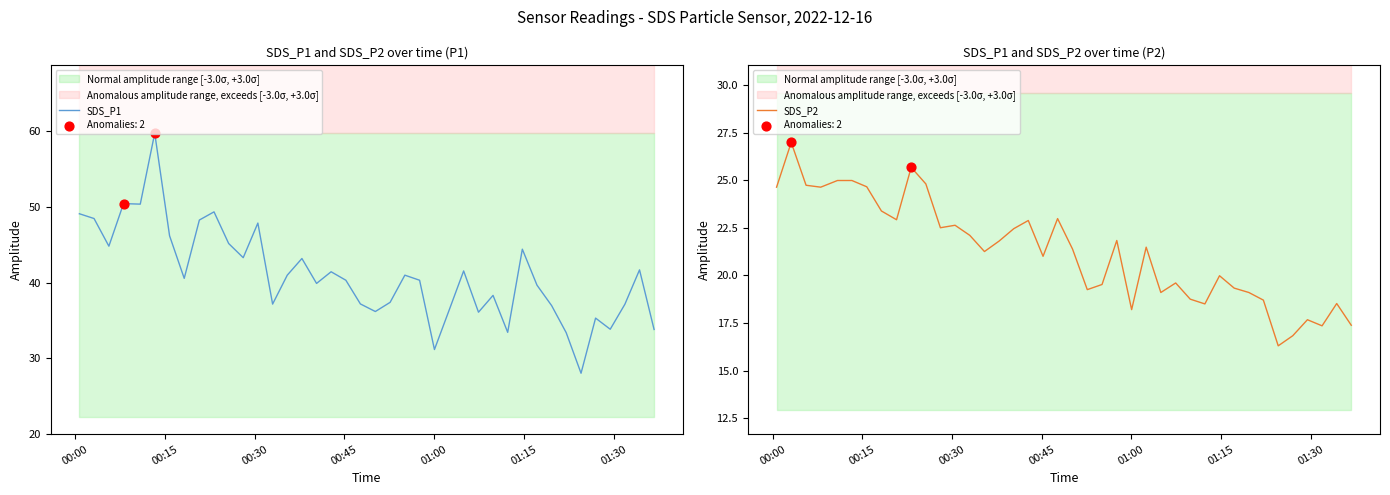

At how many categories does at least one series exceed 54?

1